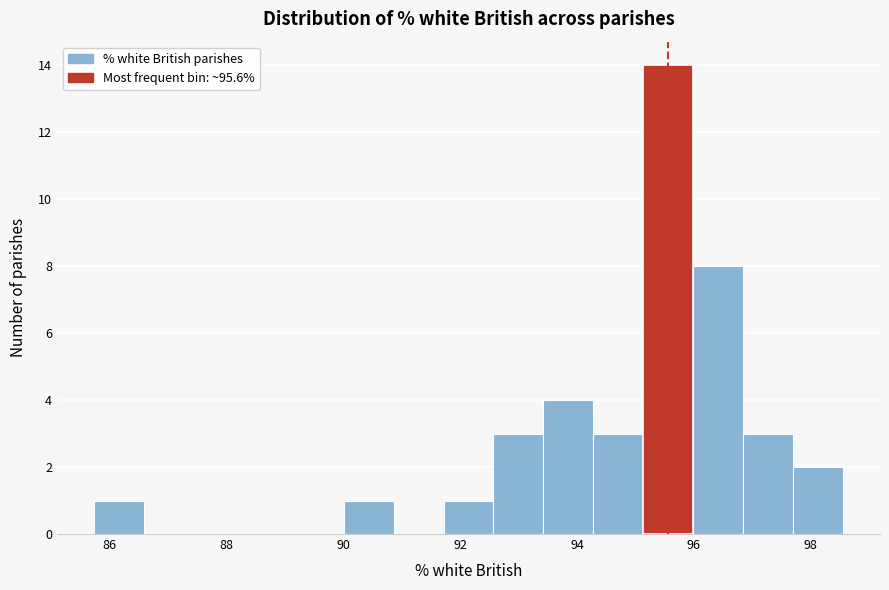

Reading left to right, list every bar in this chart as the range it spans on the x-axis followed by its height. Neither the bar edges nor the heights are printed on the chart, so give them approximately, as read against the axes.

85.8 to 86.6: 1
86.6 to 87.4: 0
87.4 to 88.4: 0
88.4 to 89.2: 0
89.2 to 90.0: 0
90.0 to 90.8: 1
90.8 to 91.8: 0
91.8 to 92.6: 1
92.6 to 93.4: 3
93.4 to 94.2: 4
94.2 to 95.2: 3
95.2 to 96.0: 14
96.0 to 96.8: 8
96.8 to 97.6: 3
97.6 to 98.6: 2